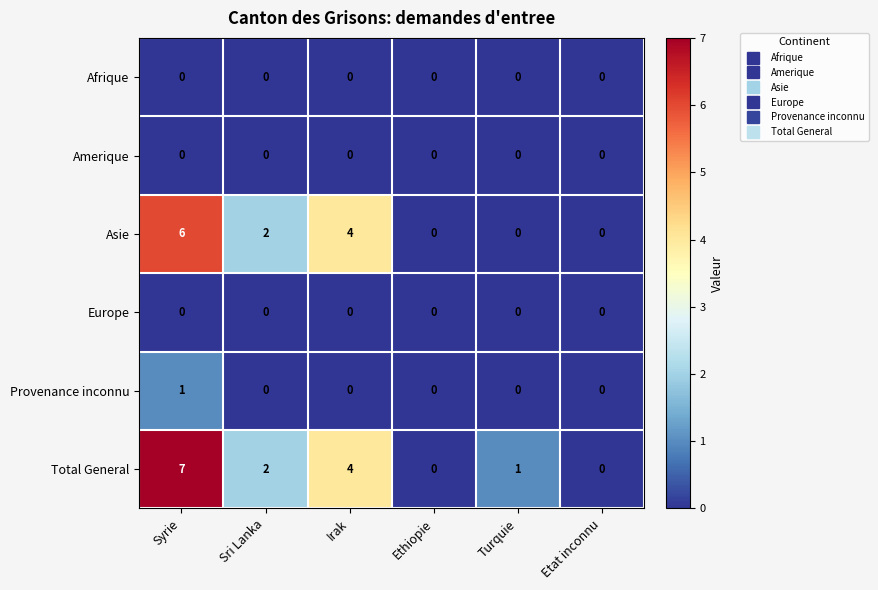

At which category does the chart reach its peak across all series?

Syrie